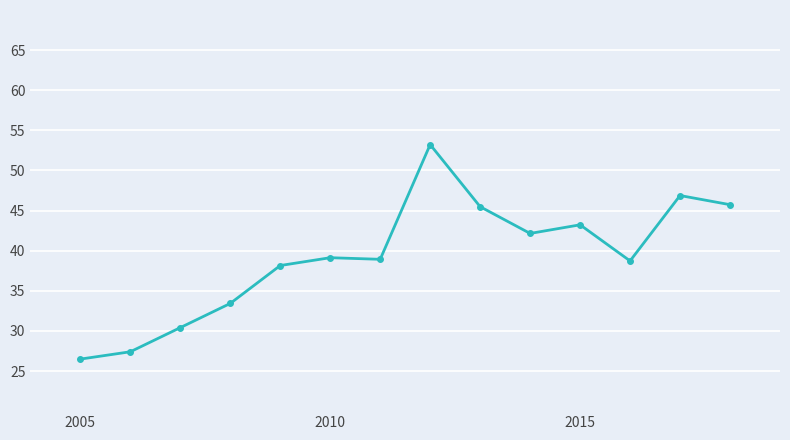

Does the chart have visible grid lines?

Yes